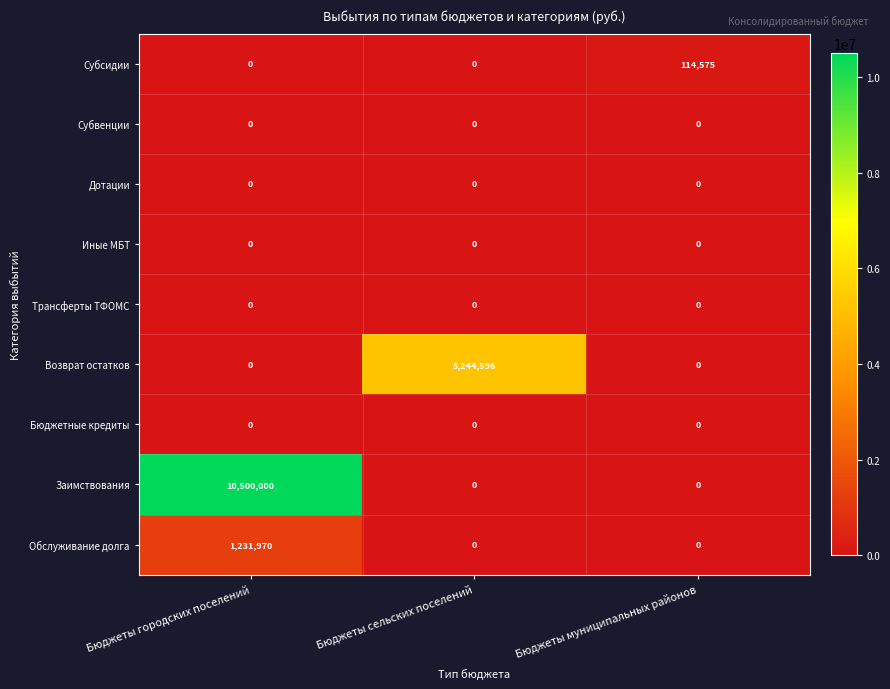

What value does the Возврат остатков series have at Бюджеты сельских поселений?

5244596